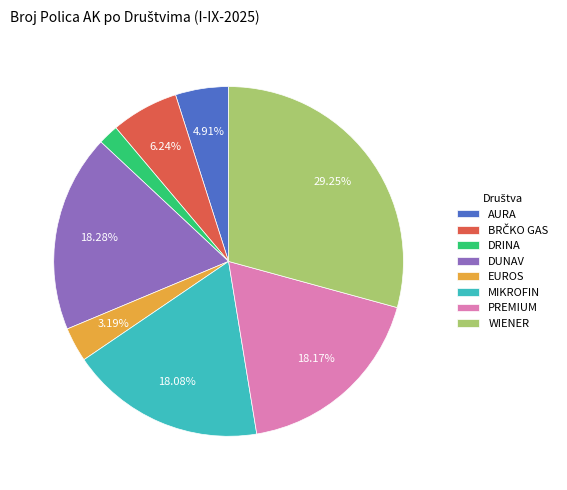

True or false: MIKROFIN accounts for 7% of the total.

False